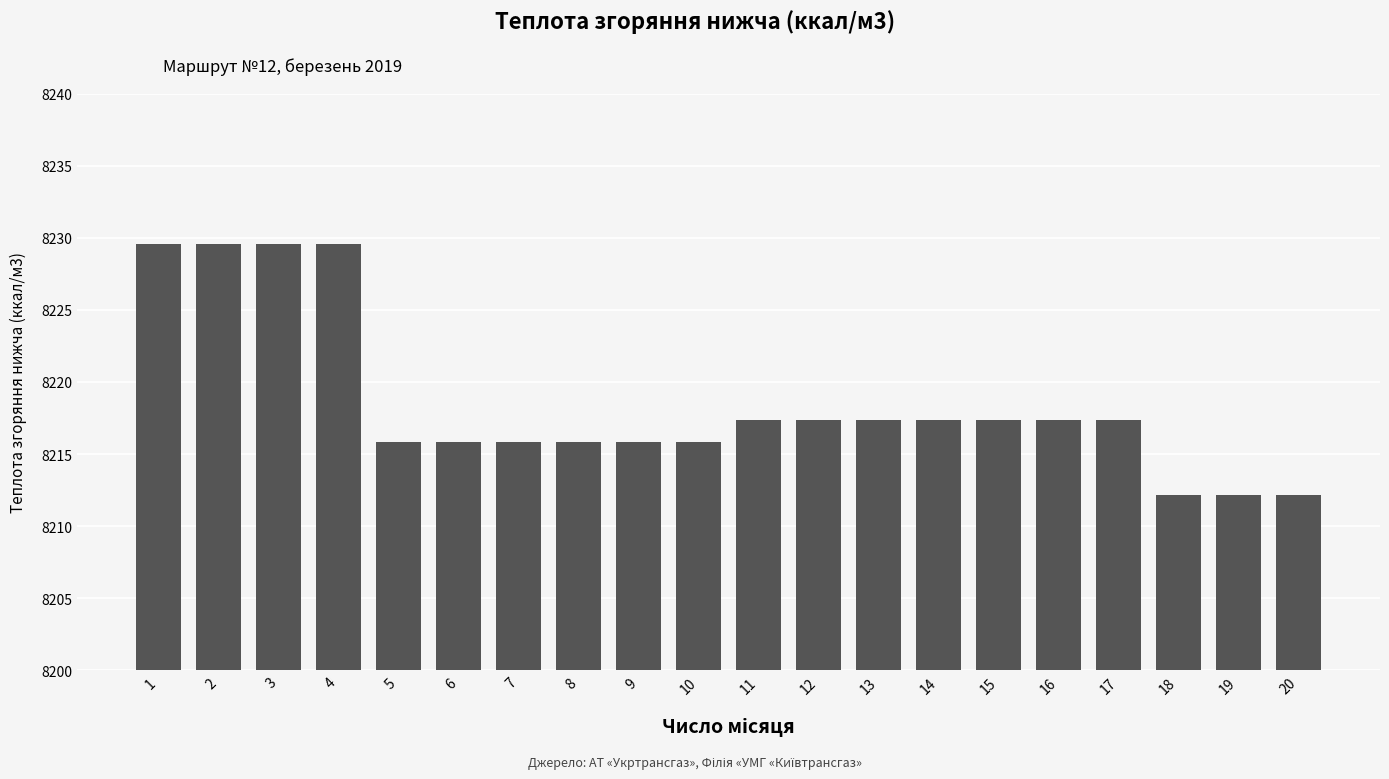

Are the bars grouped side by side (vs. stacked)?

No